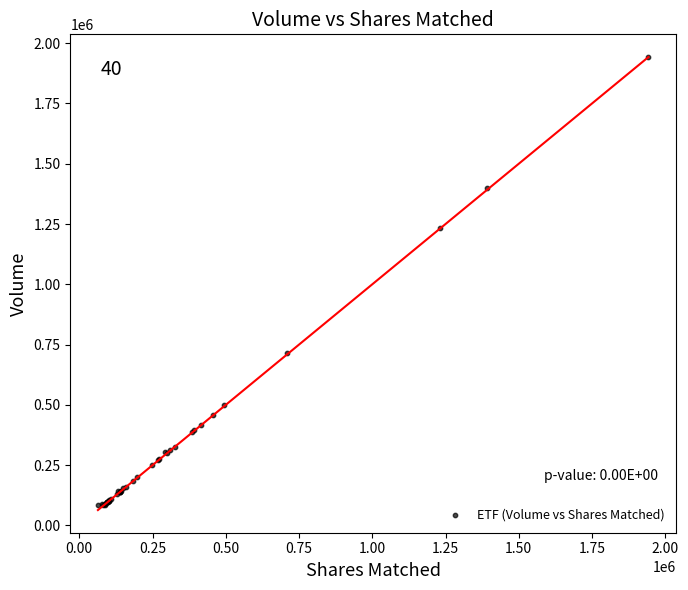

What Y value in the scatter plot is closest to 1013000?

1232555